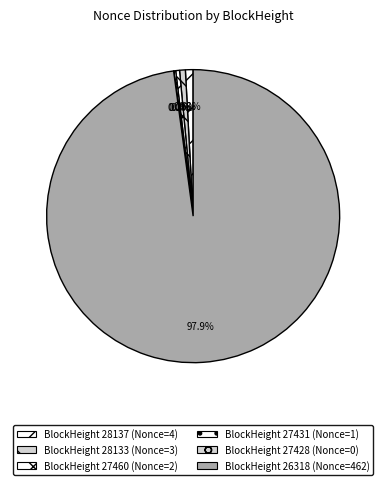

What is the smallest slice in the pie chart?

27428